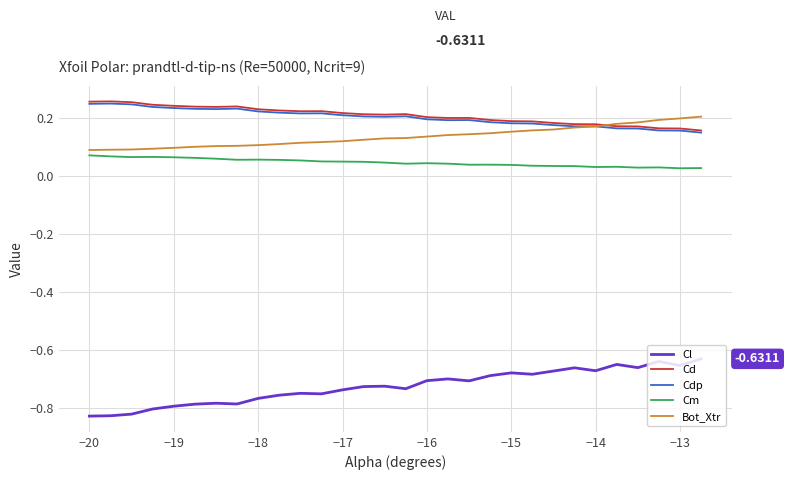

True or false: Cd and Cm intersect in this chart.

False